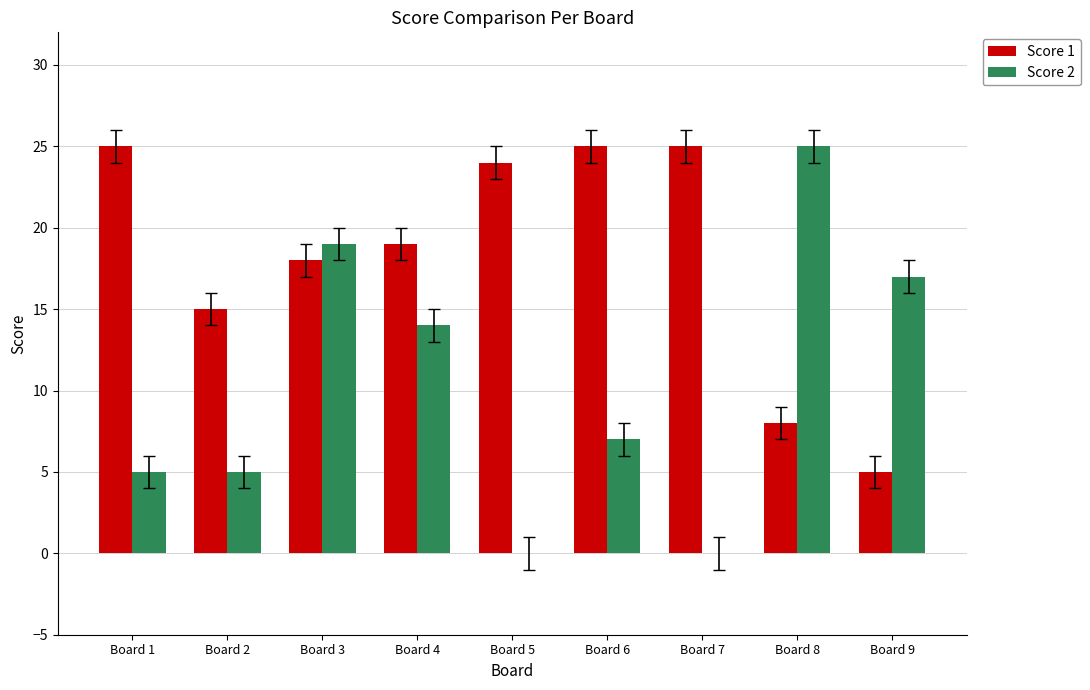

What is the average value of the Score 1 series?

18